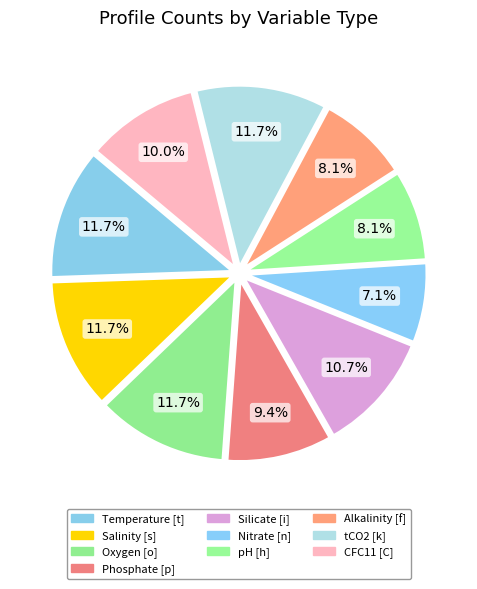

What percentage is NOT represented by Phosphate [p]?

90.6%